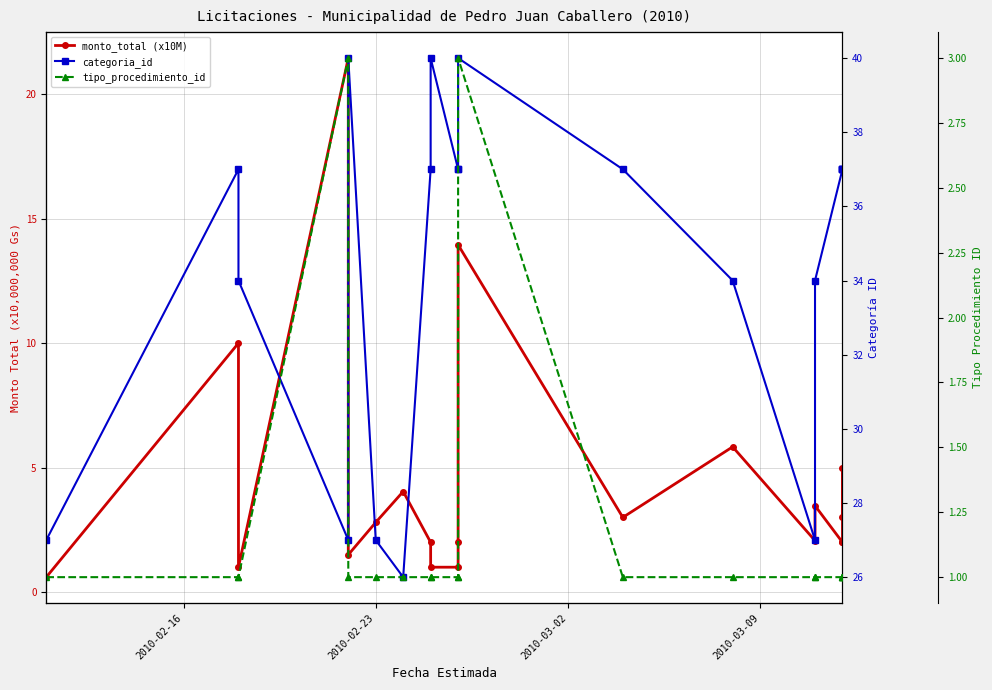

List the series in order of their peak value, lowest first.

tipo_procedimiento_id, monto_total (x10M), categoria_id